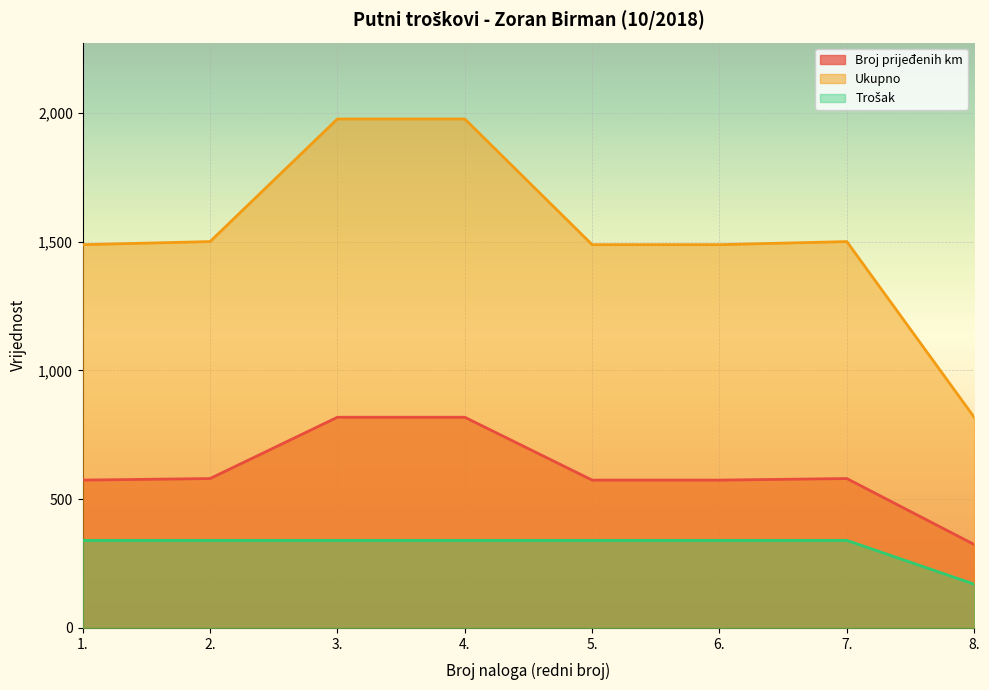

The value of Broj prijeđenih km at 7. is 580. True or false?

True